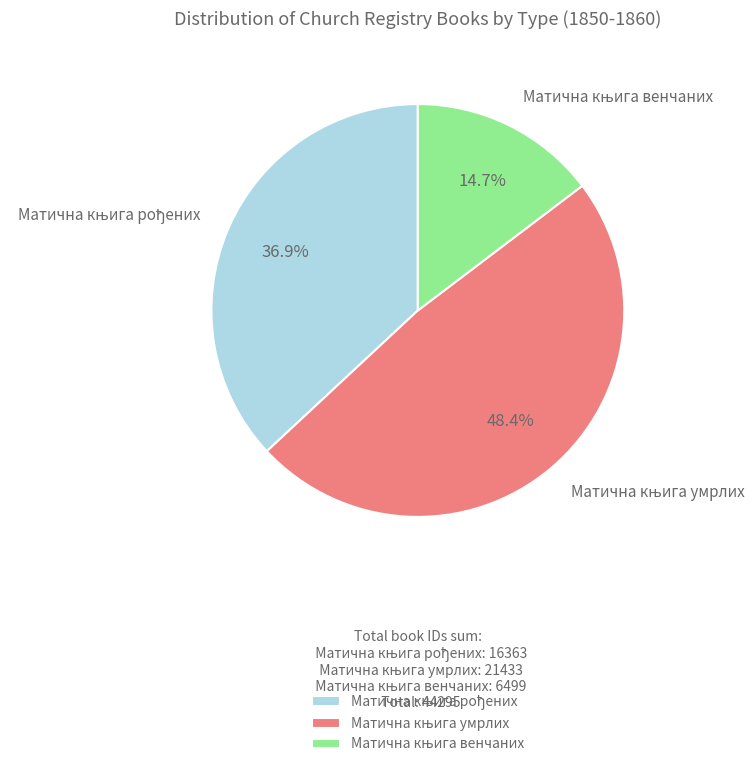

Is there any slice that represents more than half of the pie?

No